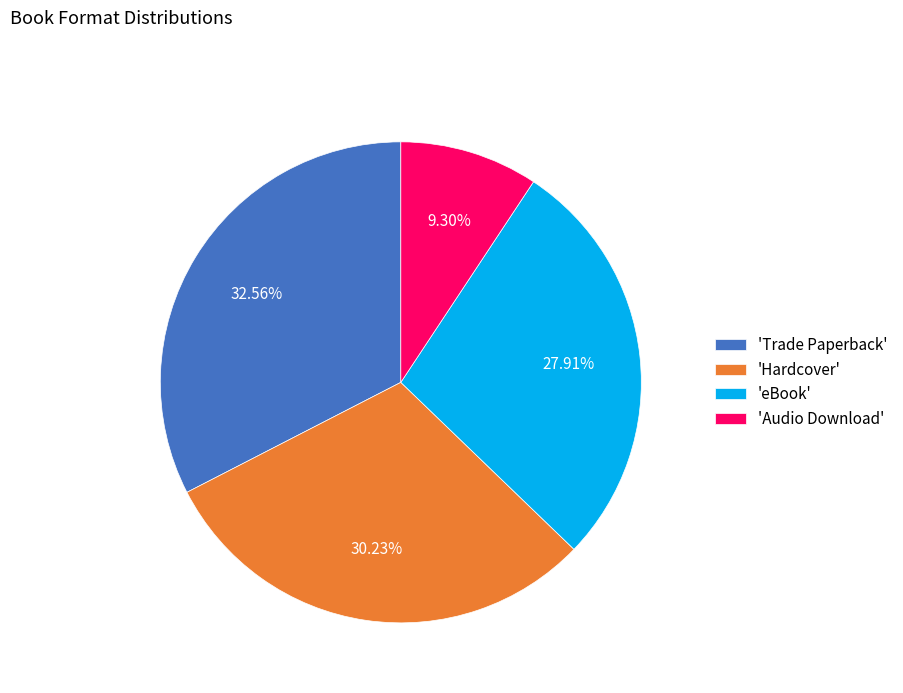

Approximately how many times larger is the value at 'Audio Download' compared to 'Trade Paperback'?

0.3